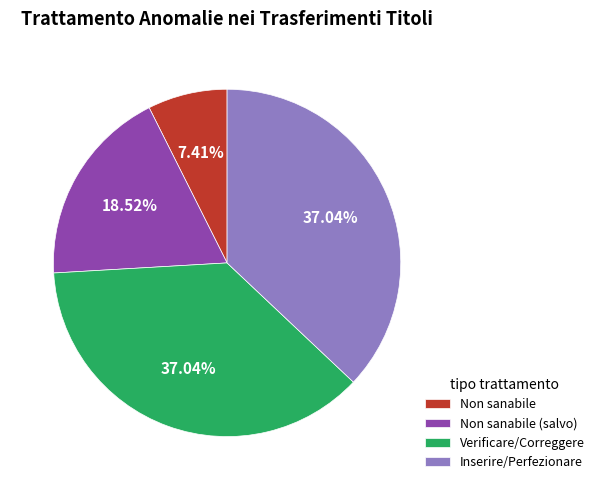

Is there a majority slice in this chart?

No